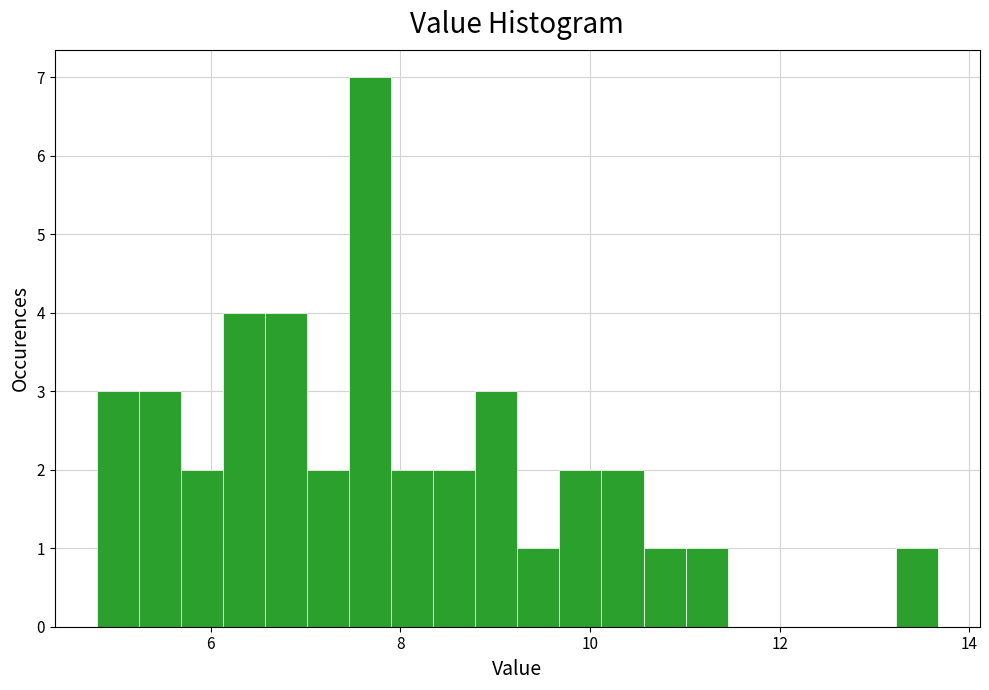

Read against the x-axis, roughly where is the centre of the tallest bar?

7.6